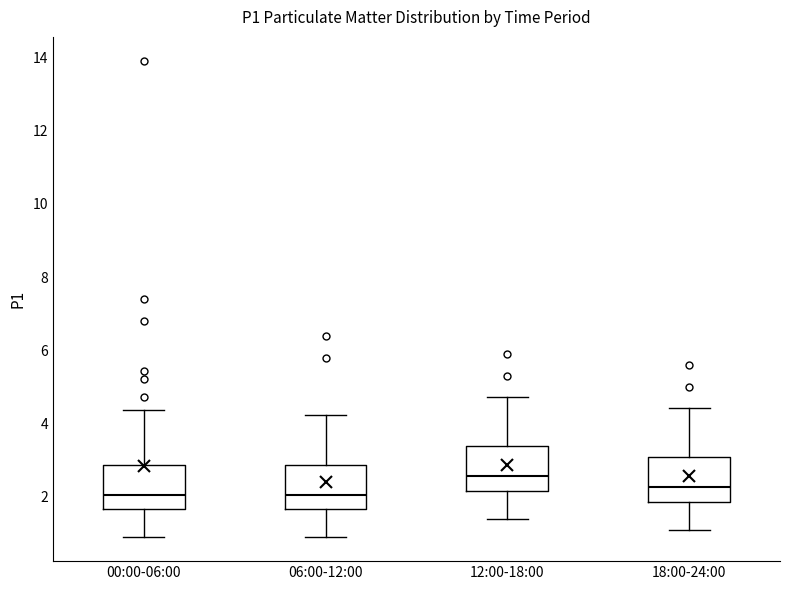

Reading left to right, transcribe this box plot: for each box, give where its median line is, the range the box spans, and where its two whiskers end, as read against the y-axis. The values are not printed on the chart, so give them approximately, as read against the axis.

00:00-06:00: median 2.0, box 1.6 to 2.8, whiskers 1.0 to 4.4
06:00-12:00: median 2.0, box 1.6 to 2.8, whiskers 1.0 to 4.2
12:00-18:00: median 2.6, box 2.2 to 3.4, whiskers 1.4 to 4.8
18:00-24:00: median 2.2, box 1.8 to 3.0, whiskers 1.2 to 4.4